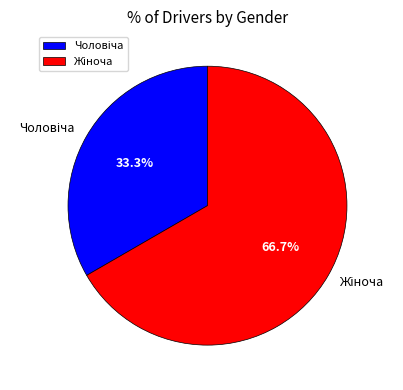

Is there a majority slice in this chart?

Yes